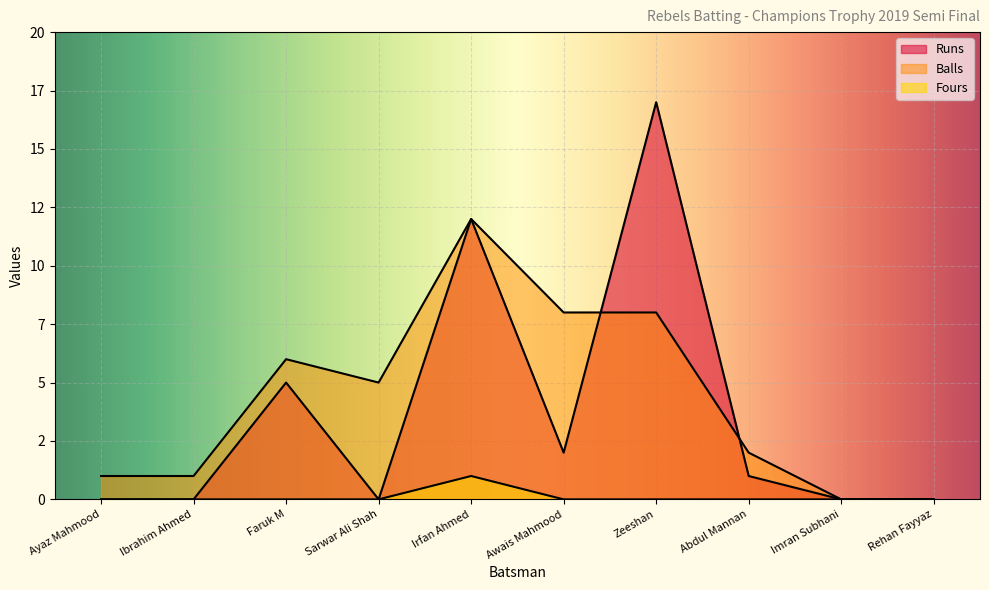

At which category does Balls reach its first local valley?

Sarwar Ali Shah